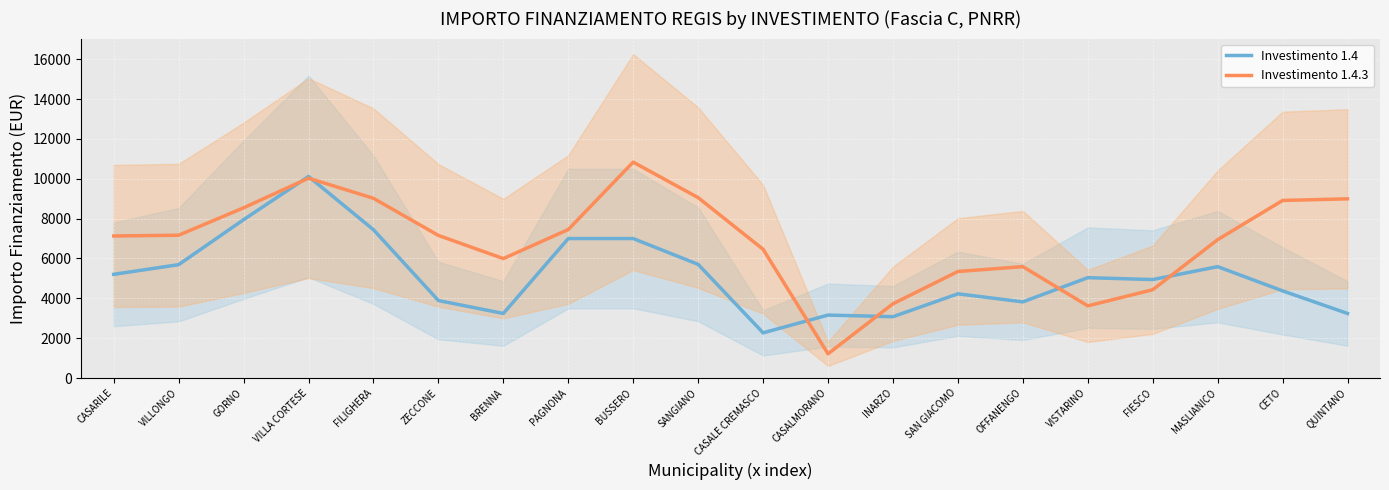

What is the minimum value for Investimento 1.4?

2268.0